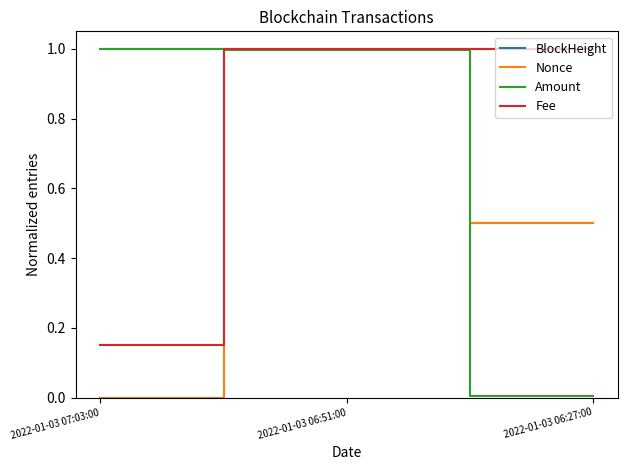

What are all the series names shown in the legend?

BlockHeight, Nonce, Amount, Fee